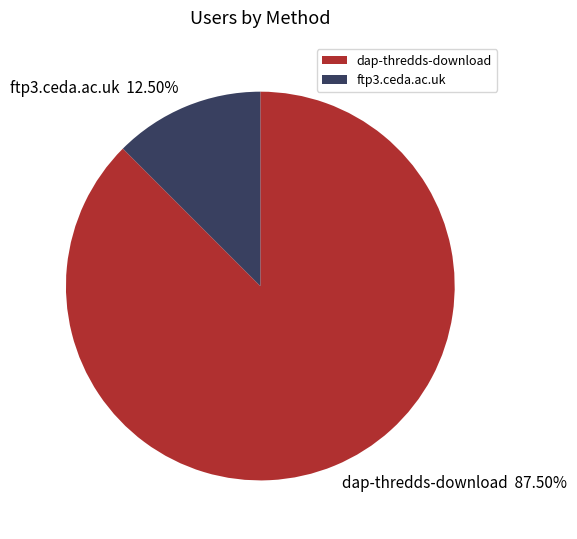

True or false: dap-thredds-download accounts for 96% of the total.

False